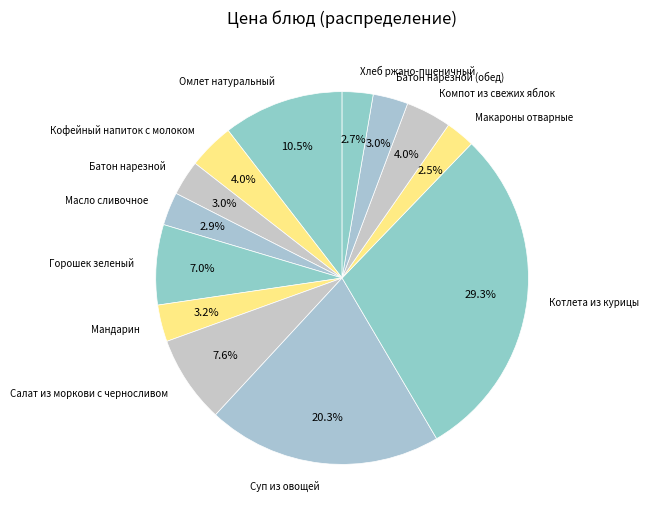

Is there a majority slice in this chart?

No